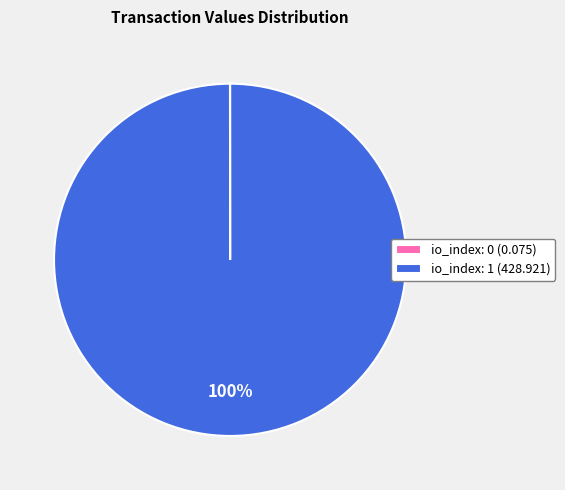

Which slice is the largest?

io_index: 1 (428.921)